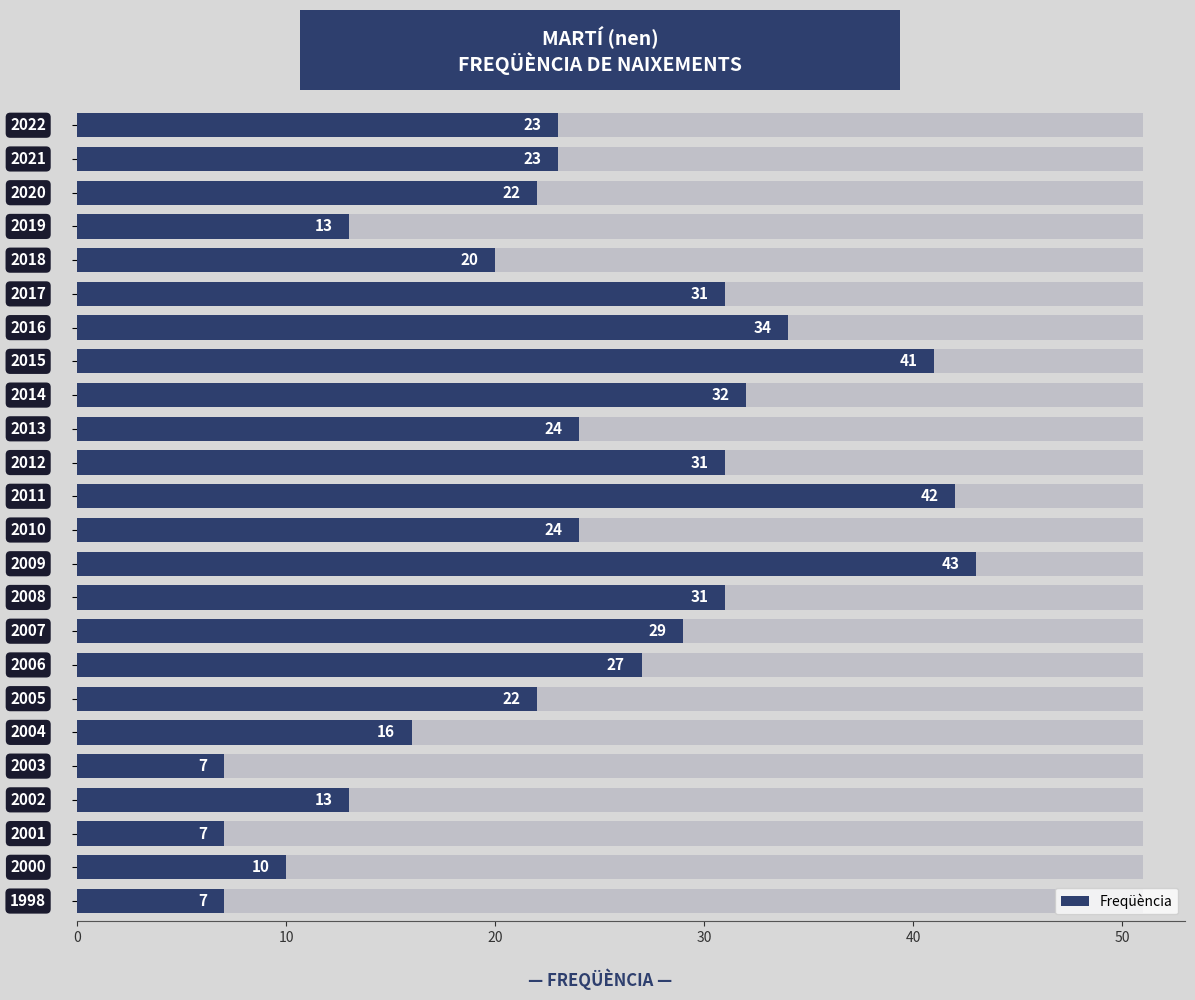

What is the approximate value at 20, to the nearest 5?

5